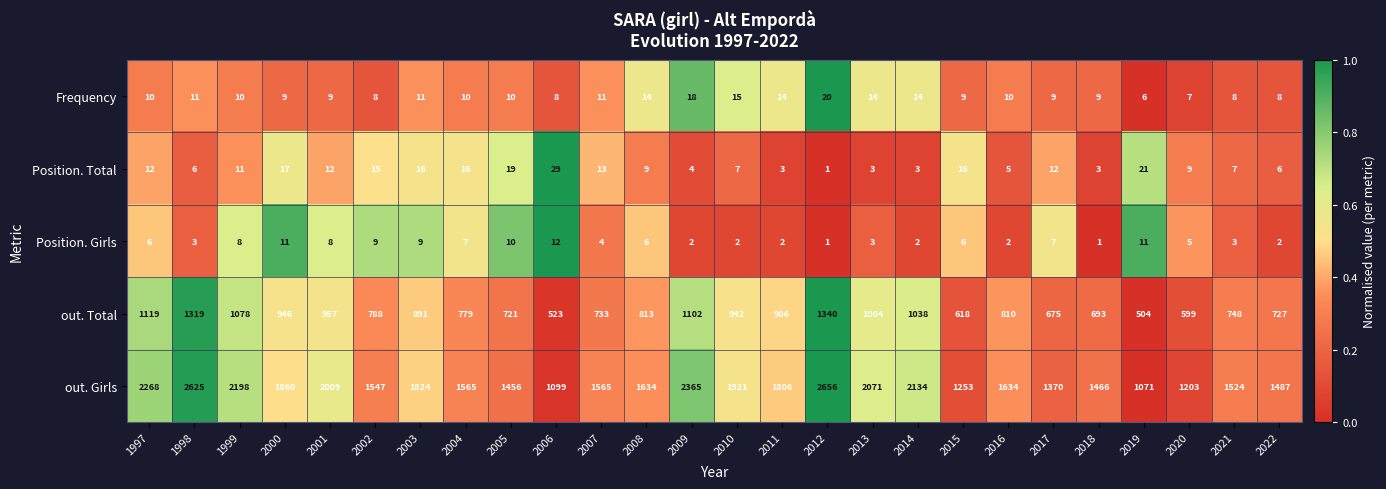

Between 1997 and 2008, which series saw the biggest shift?

out. Girls